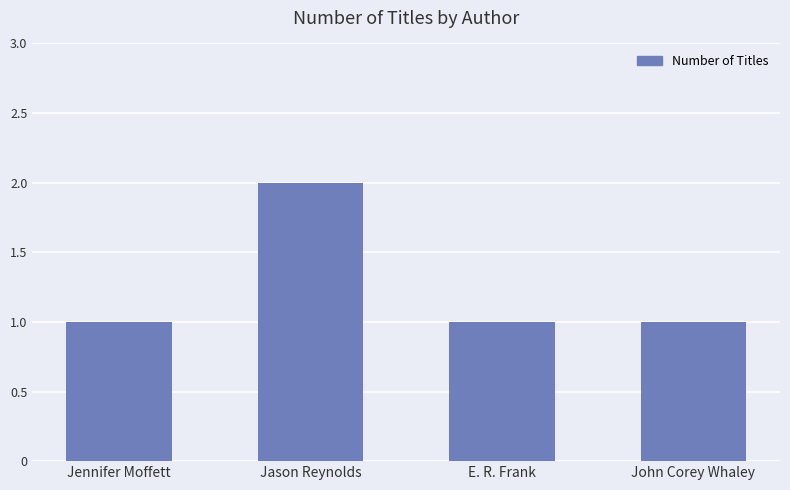

What is the approximate value at Jason Reynolds?

2